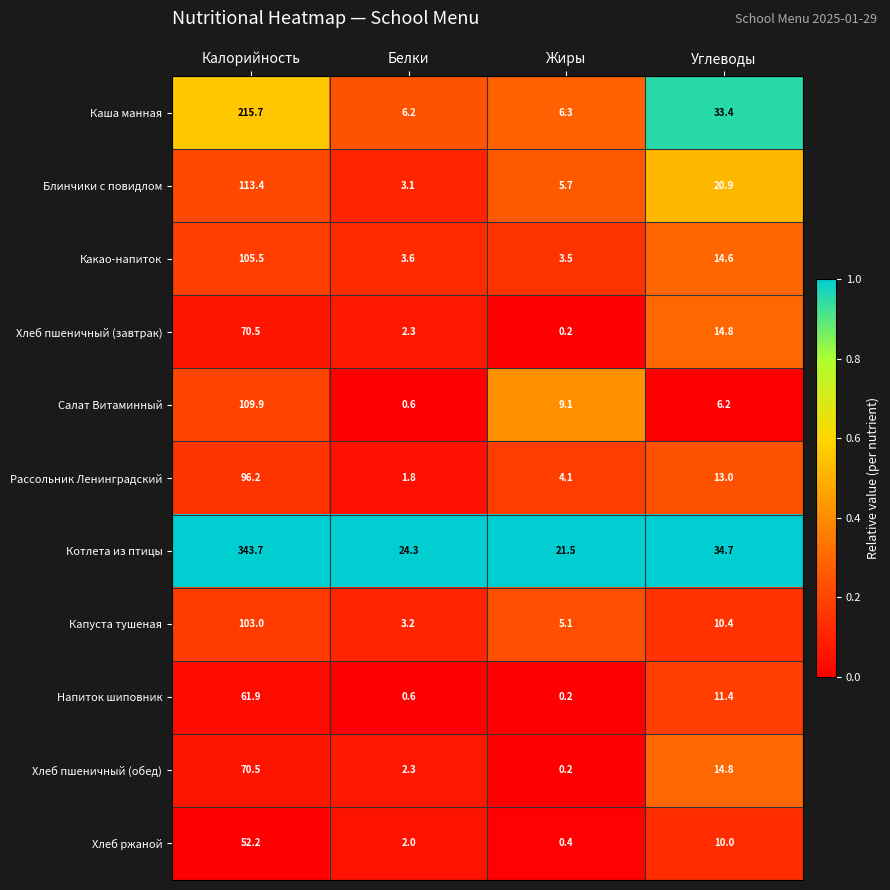

Which series has the widest spread of values?

Котлета из птицы